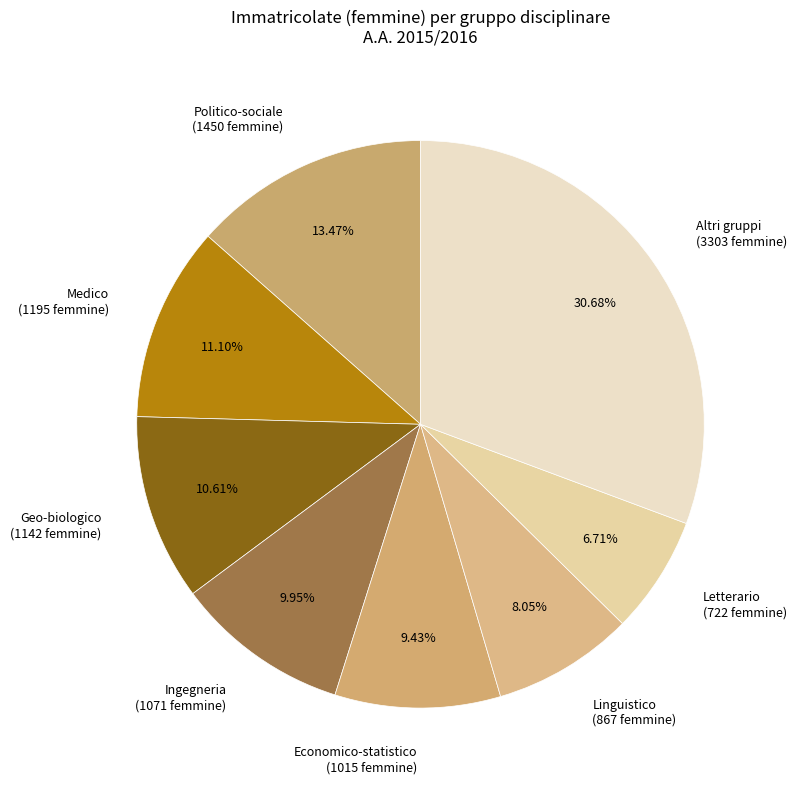

Which has a higher value, Altri gruppi (3303 femmine) or Ingegneria (1071 femmine)?

Altri gruppi (3303 femmine)